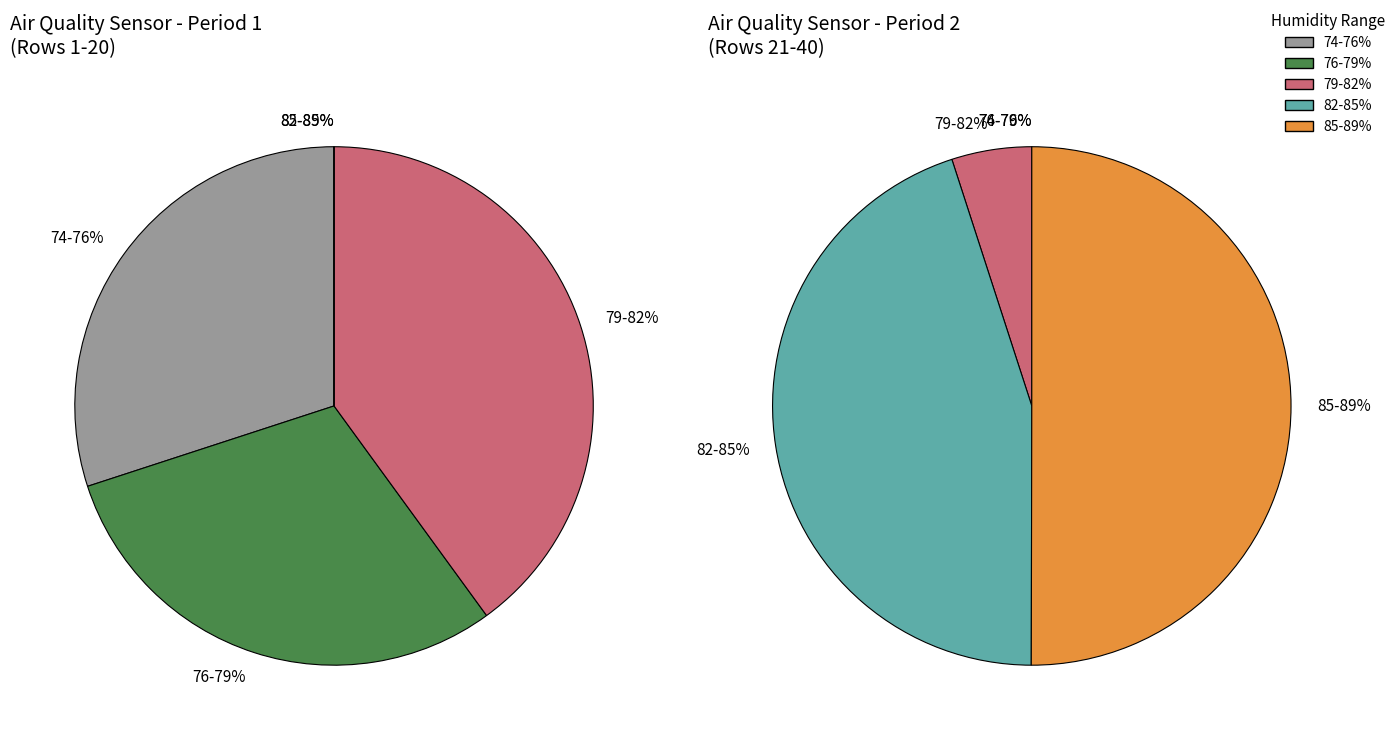

Is 31 the majority of the pie?

No